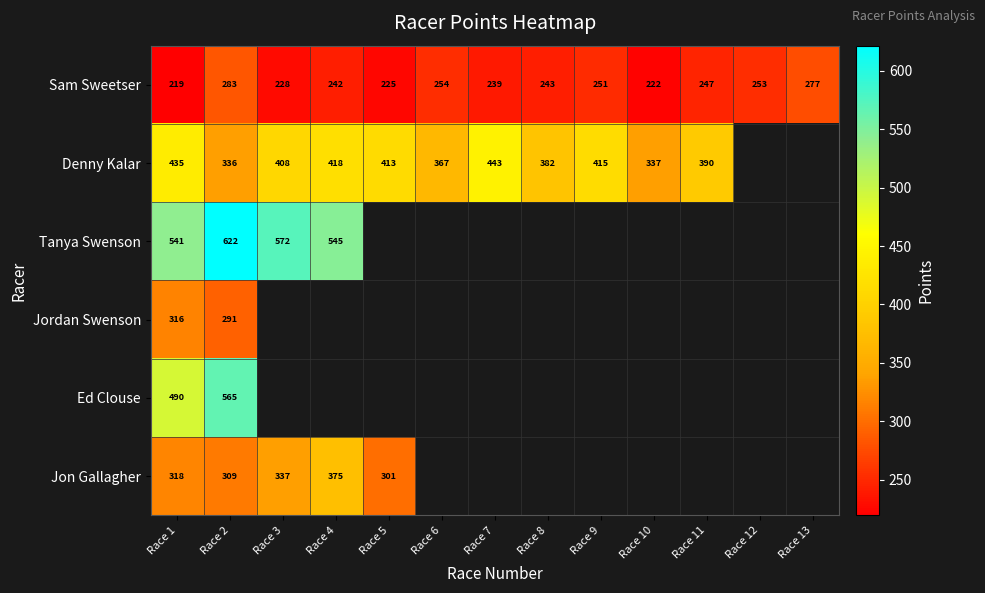

At which category is the sum across all series the highest?

Race 2